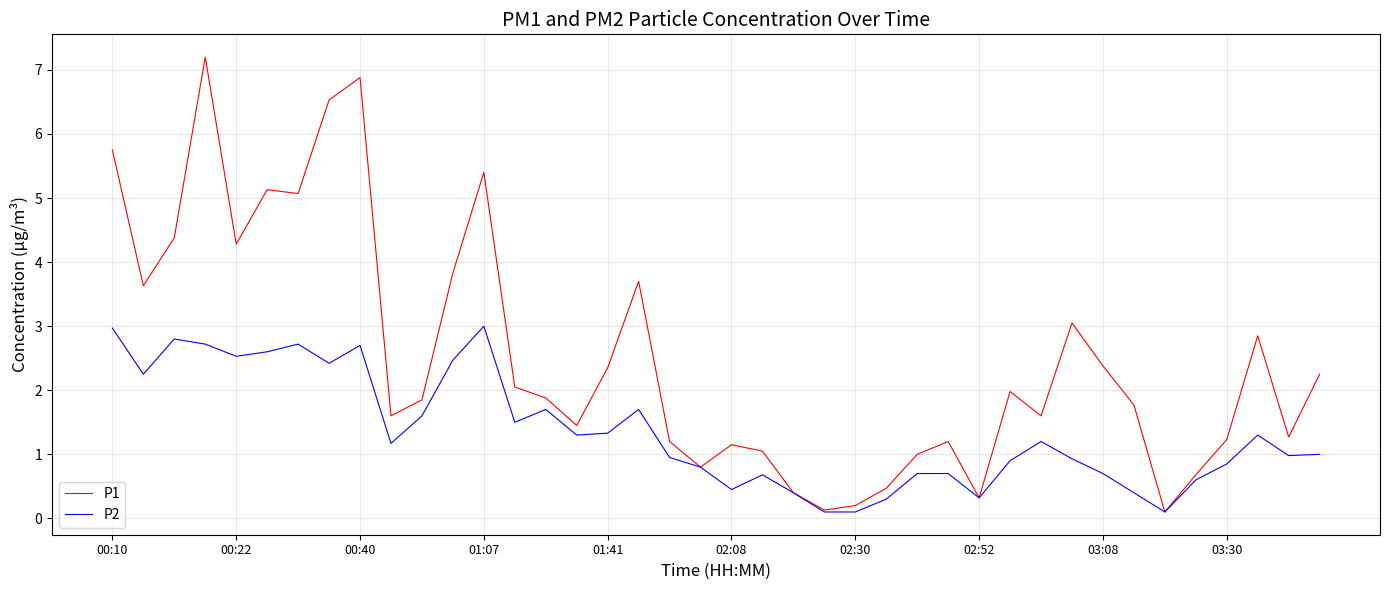

Which series has the largest total across all categories?

P1